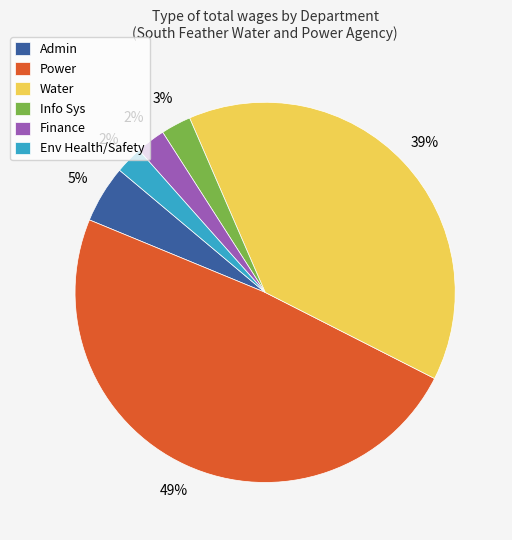

Does Info Sys account for over 50% of the chart?

No